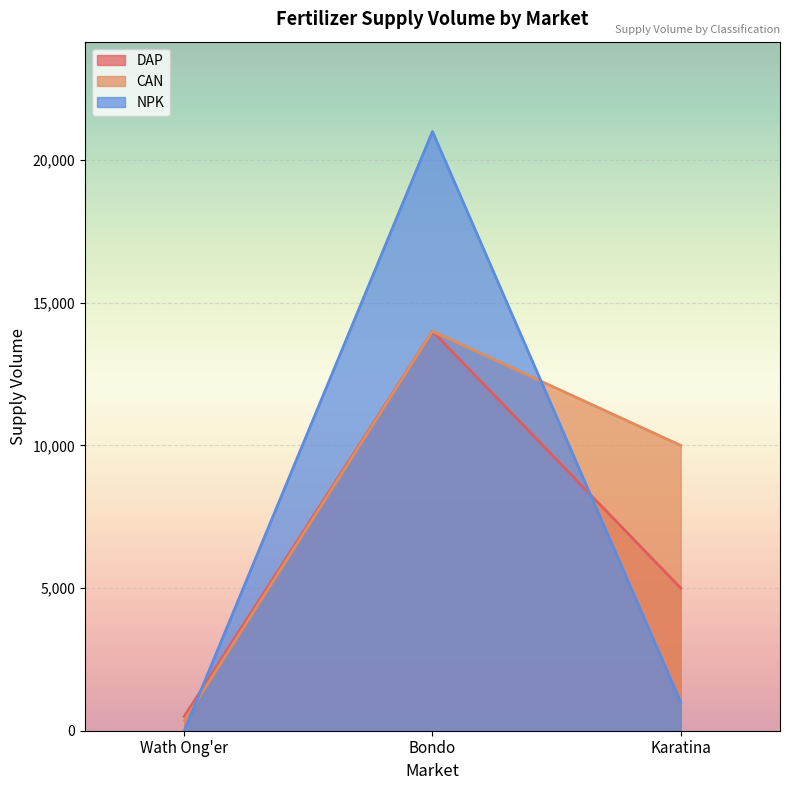

At which category is the sum across all series the highest?

Bondo